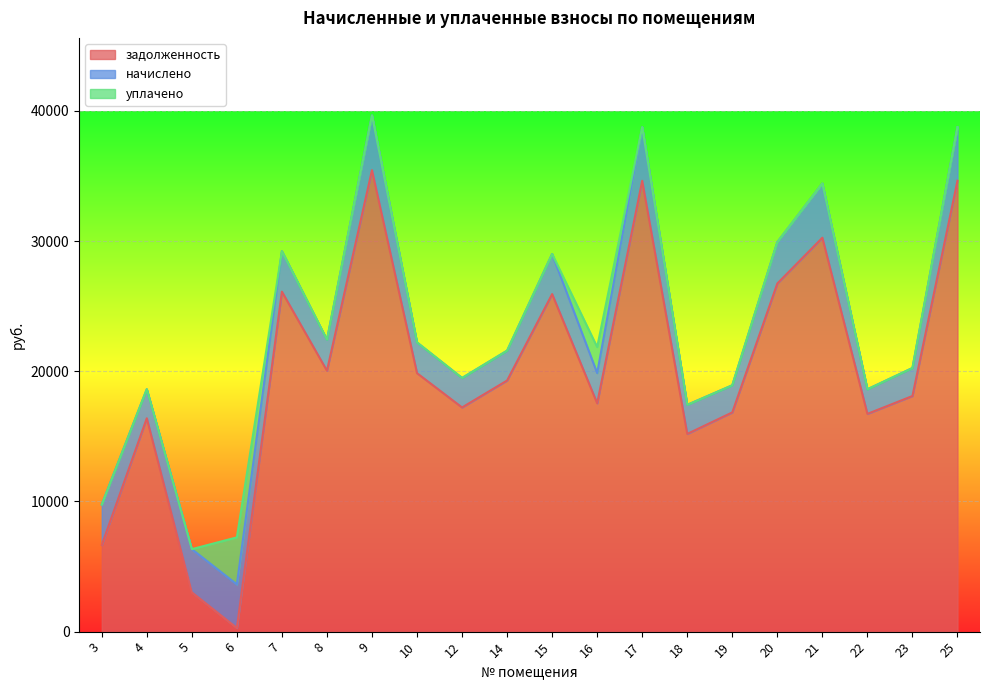

What are all the series names shown in the legend?

задолженность, начислено, уплачено